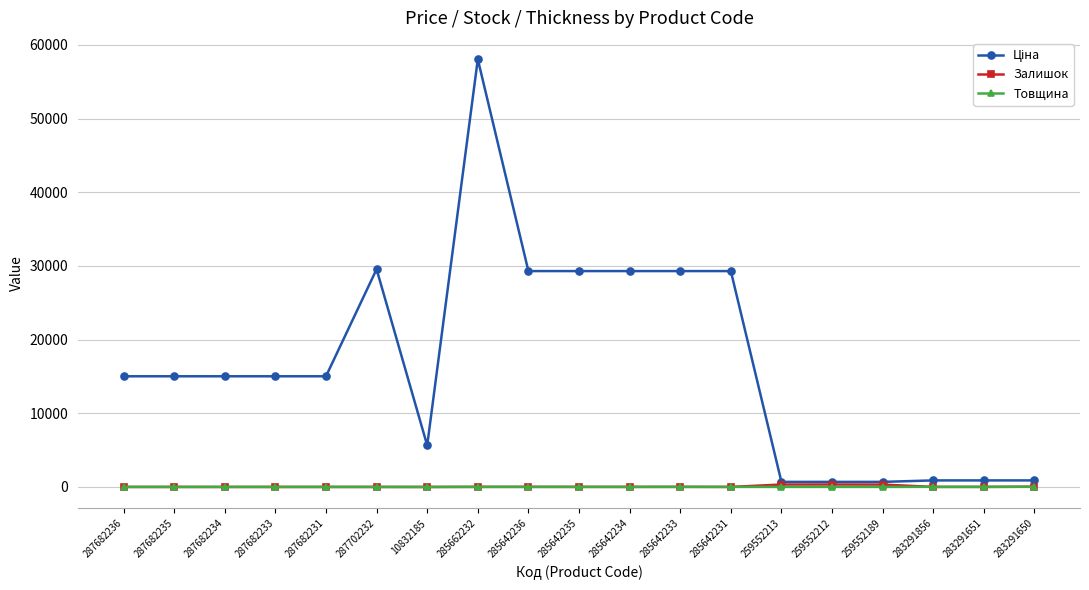

Is it true that Залишок equals 10.0 at 285642235?

True